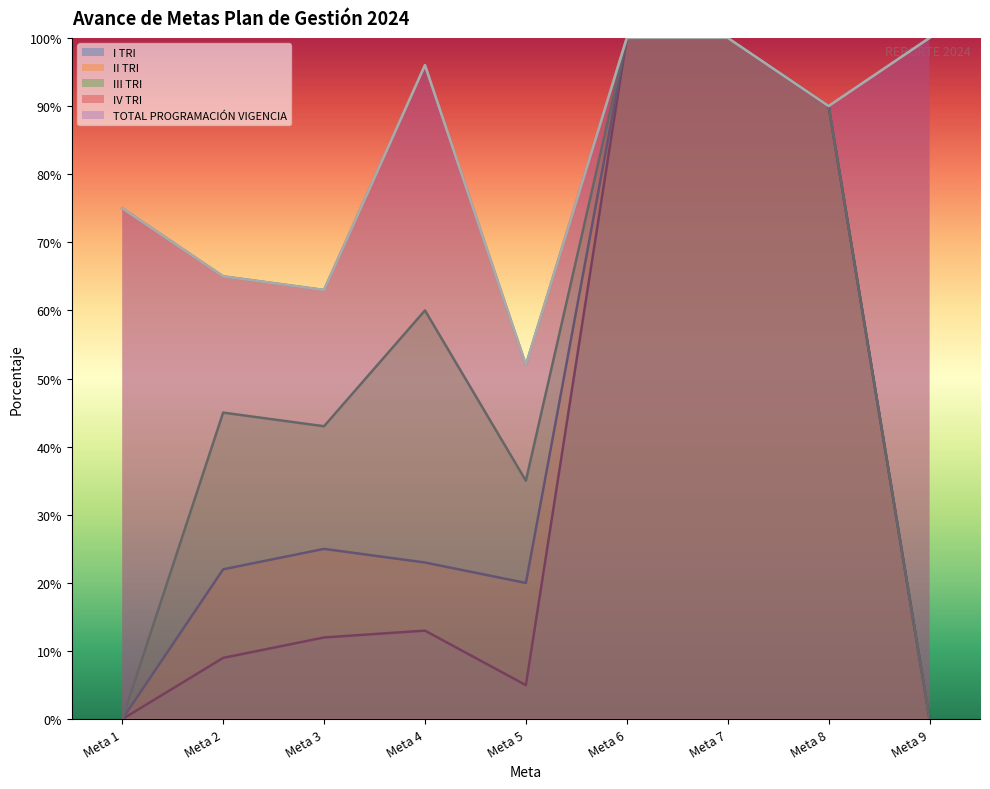

True or false: III TRI and II TRI cross at least once.

False